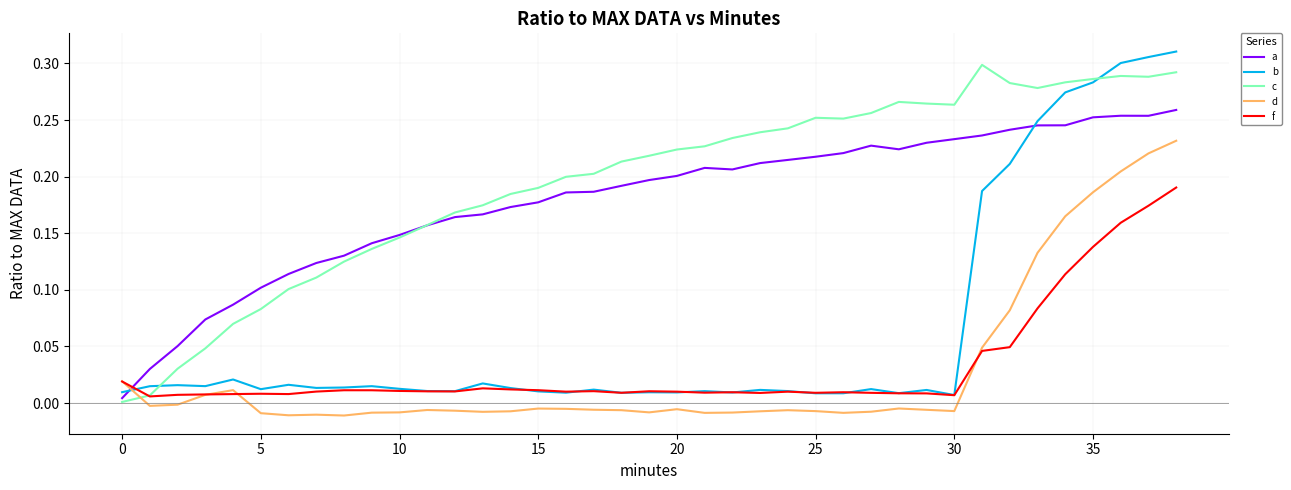

What are all the series names shown in the legend?

a, b, c, d, f